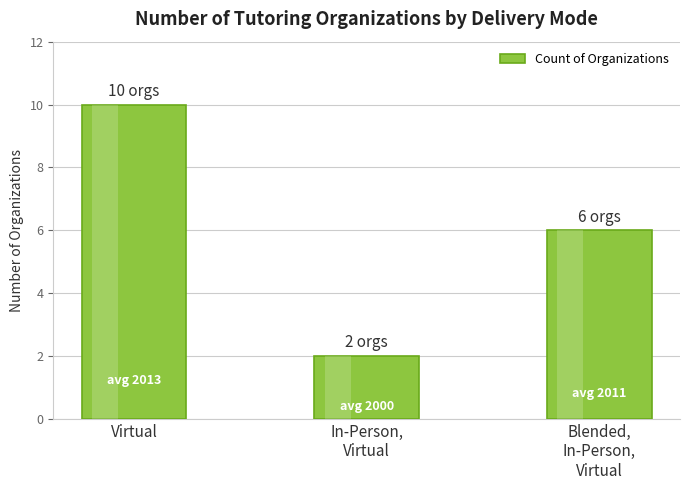

How many bars are there in total?

3